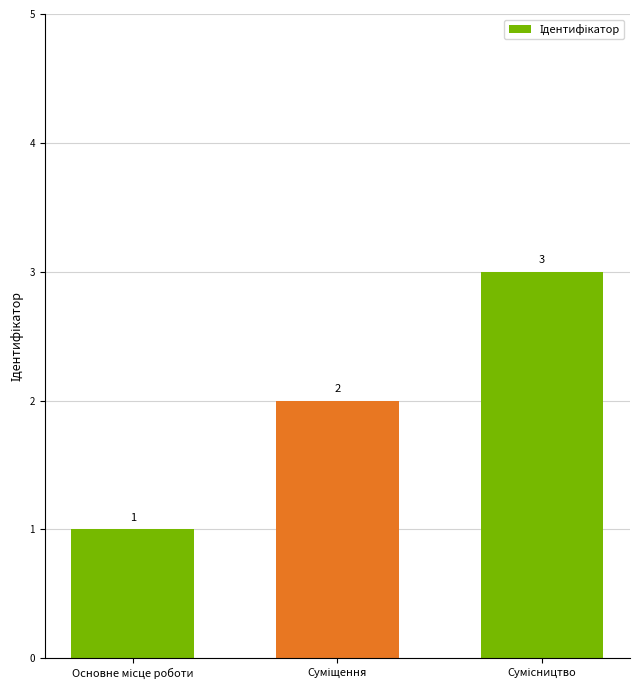

What is the average value?

2